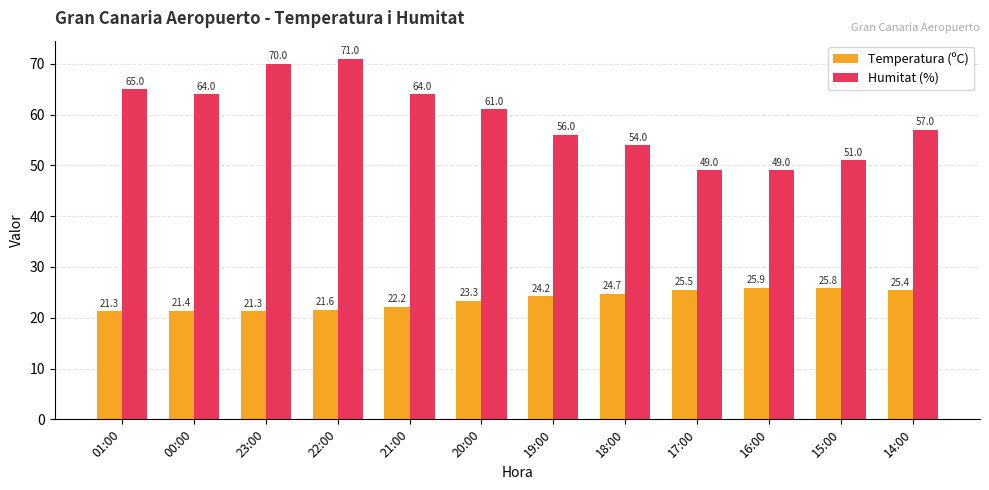

At which category is the sum across all series the highest?

22:00